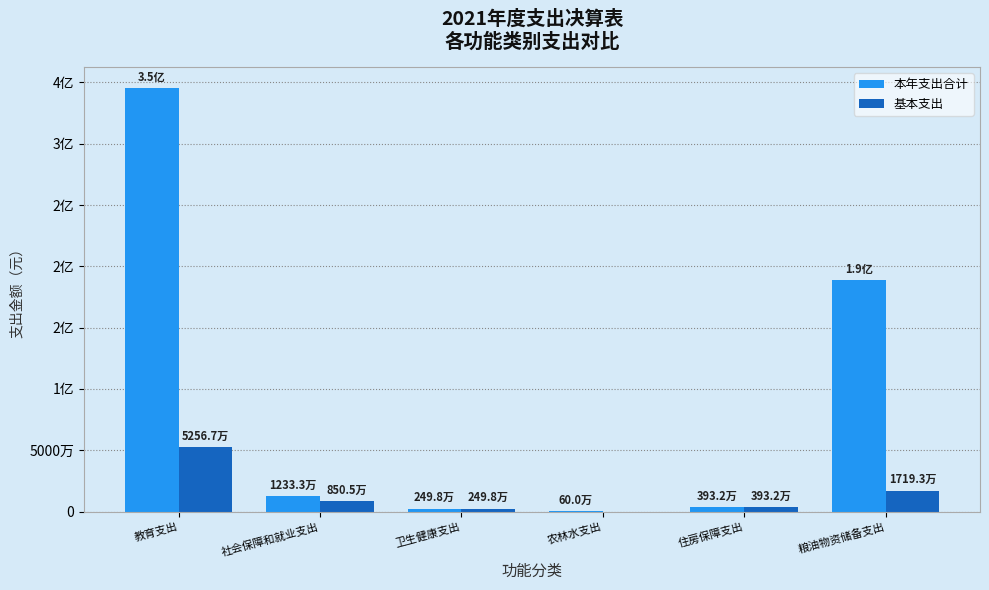

The 本年支出合计 series shows 188908580.8 at 粮油物资储备支出. True or false?

True